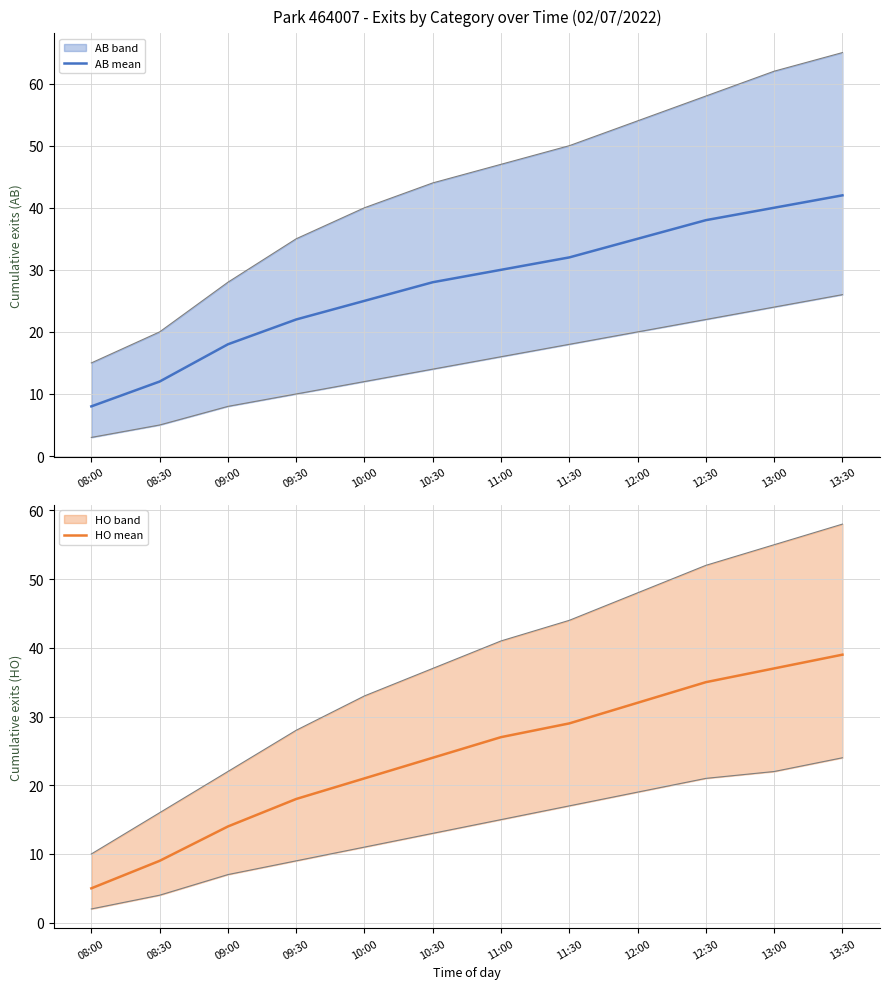

List the series in order of their overall mean, highest first.

AB mean, HO mean